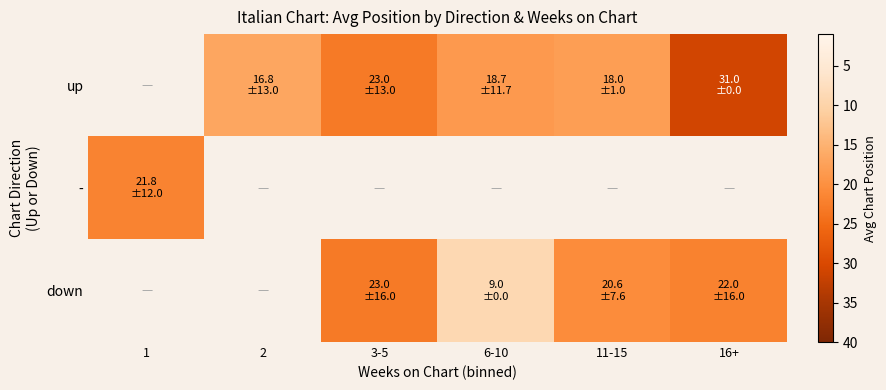

How many values in the up series exceed 16?

5